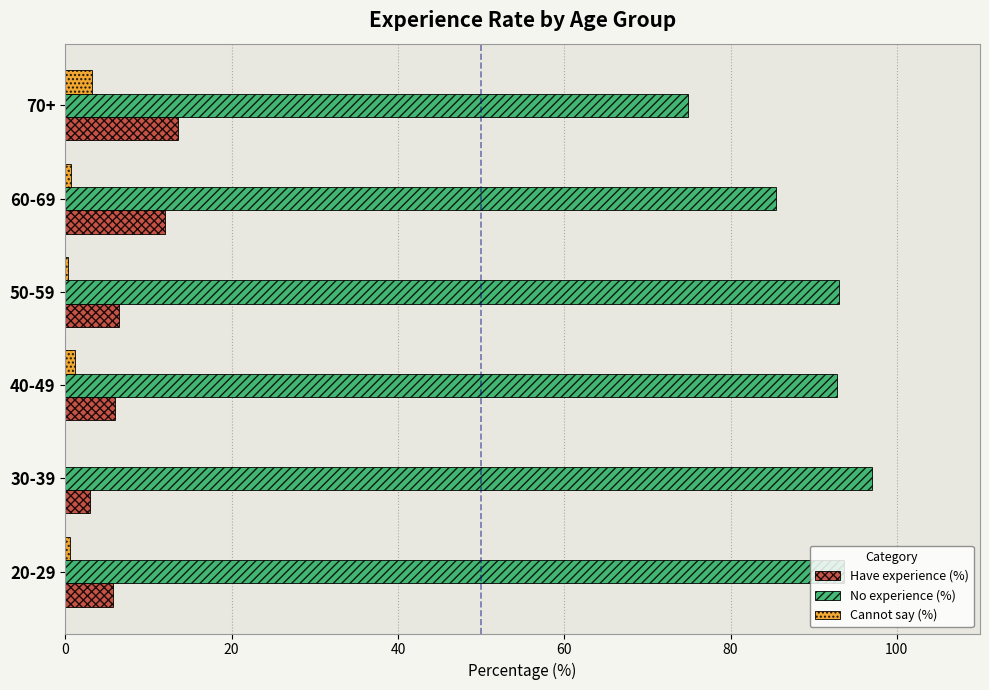

What is the total value across all series at 70+?

91.6